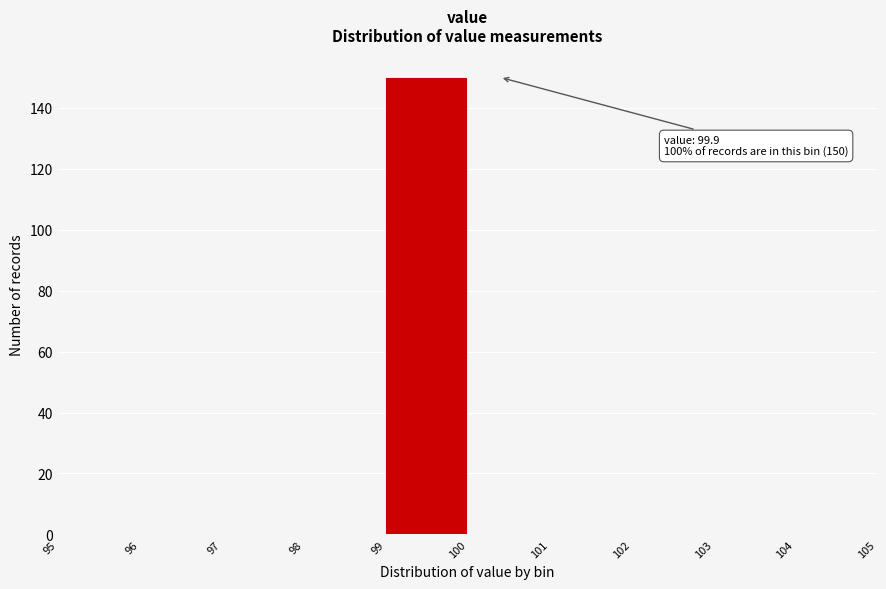

Over which range of the x-axis is the bar tallest?

99 to 100